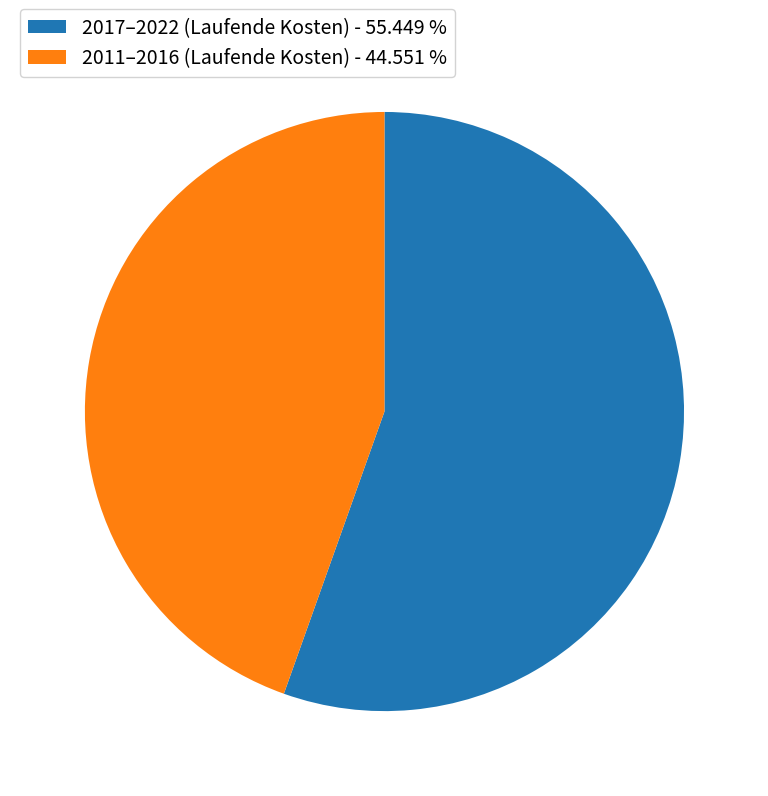

Combined, do 2011–2016 (Laufende Kosten) - 44.551 % and 2017–2022 (Laufende Kosten) - 55.449 % account for over 50%?

Yes